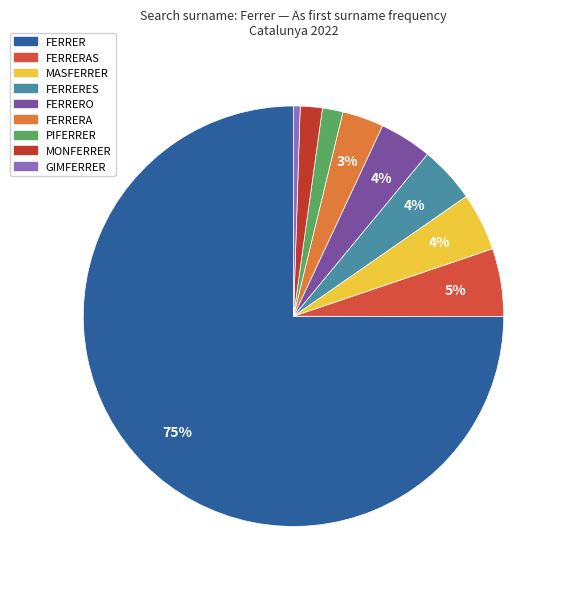

How many segments does this pie chart have?

9